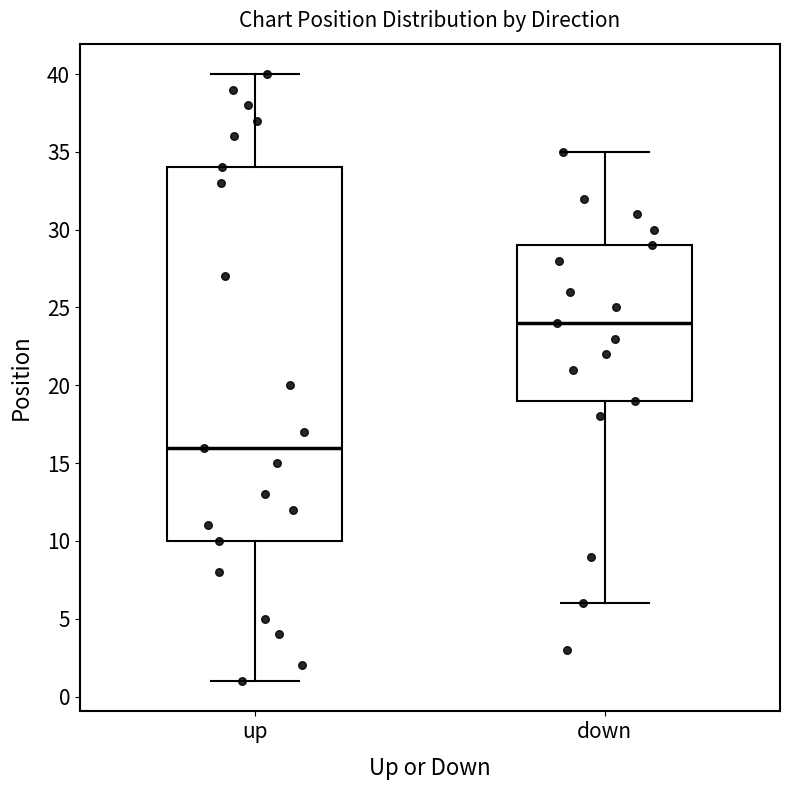

Which box is the tallest, from its lower edge to its upper edge?

up